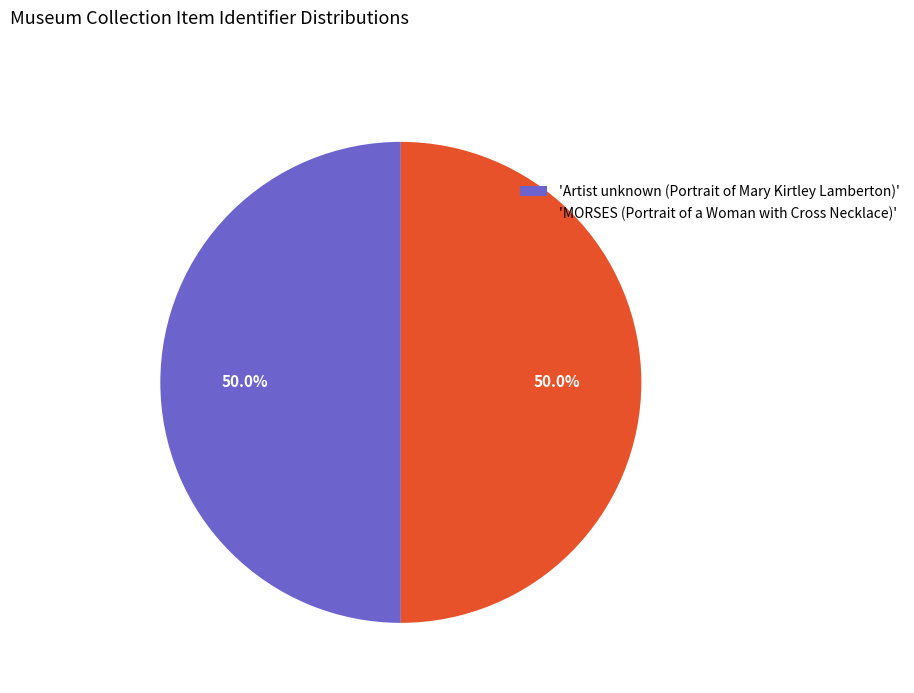

What percentage is NOT represented by 'MORSES (Portrait of a Woman with Cross Necklace)'?

50.0%